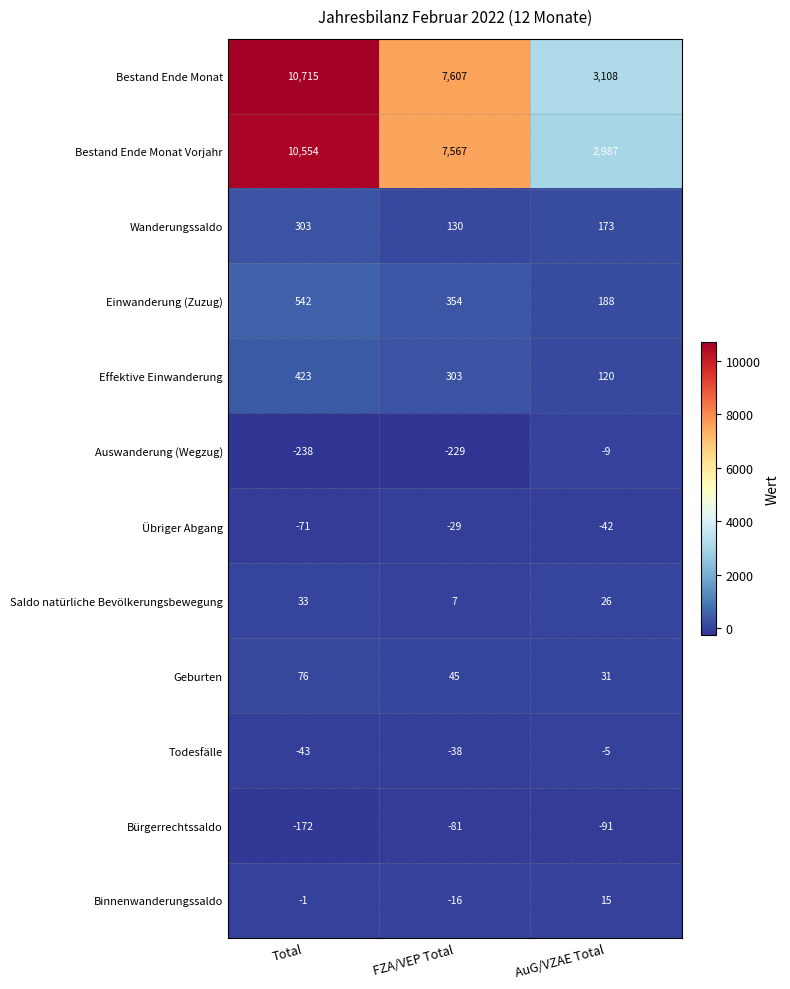

Which category has the lowest value across all series?

Total